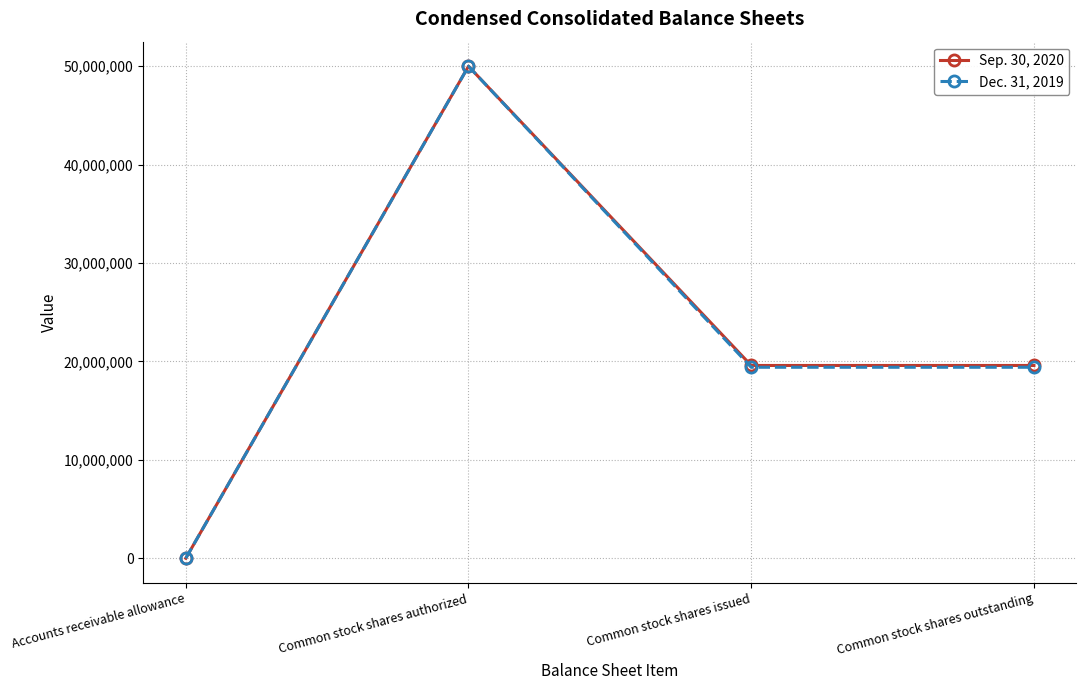

What is the spread (max minus min) of values at Common stock shares issued?

182000